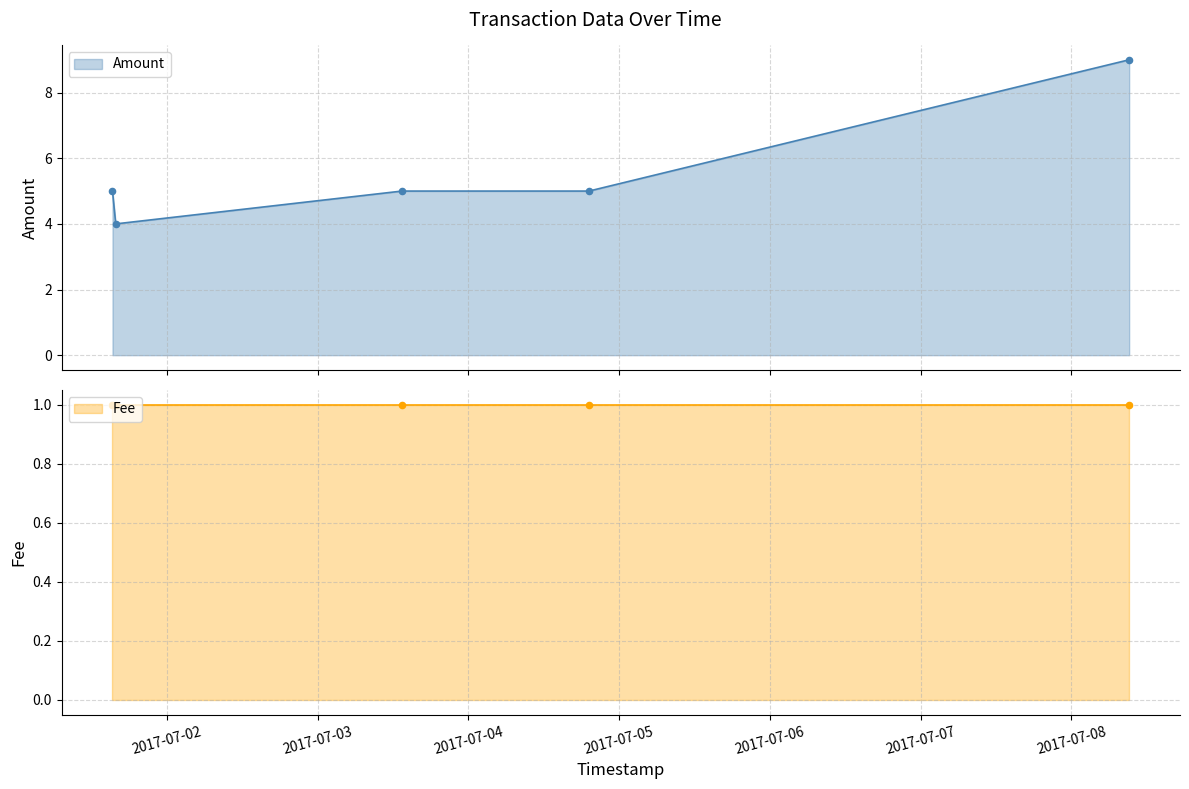

What is the total value across all series at 2017-07-08 09:11:24?

10